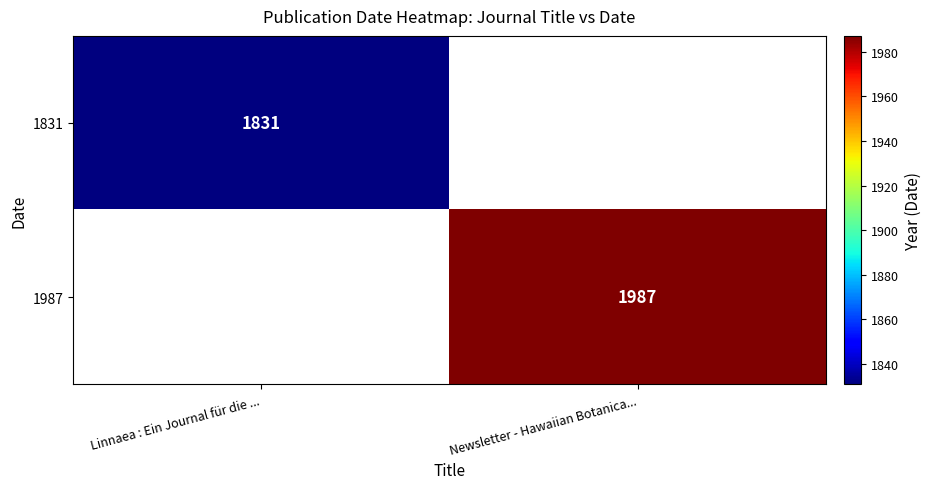

At how many categories does at least one series exceed 1835?

1